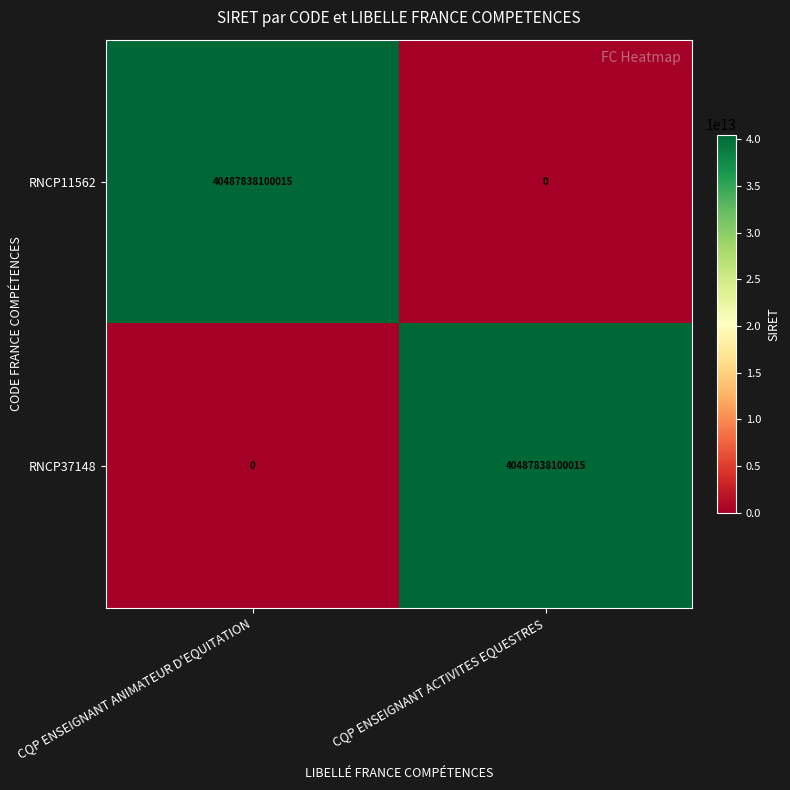

Rank the categories by RNCP37148 value from lowest to highest.

CQP ENSEIGNANT ANIMATEUR D'EQUITATION, CQP ENSEIGNANT ACTIVITES EQUESTRES